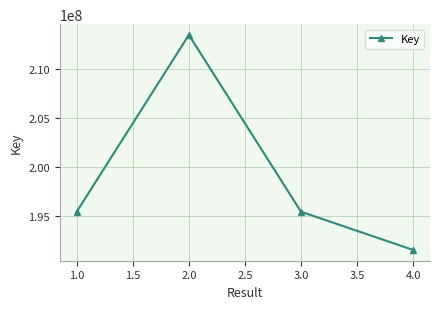

What is the difference between the maximum and minimum values?

21986750